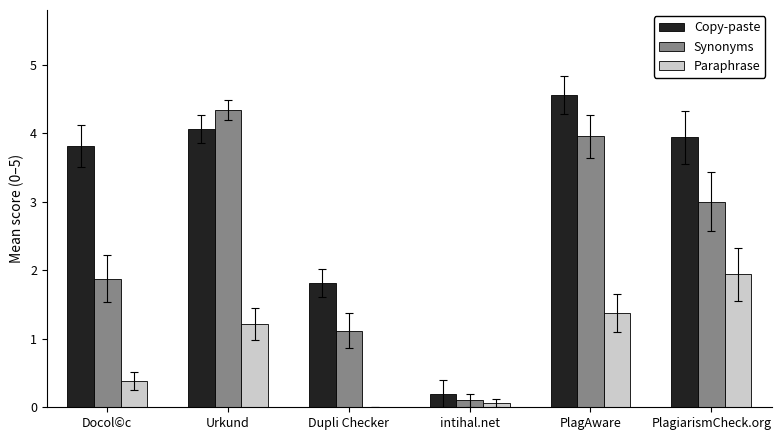

How many groups of bars are there?

6